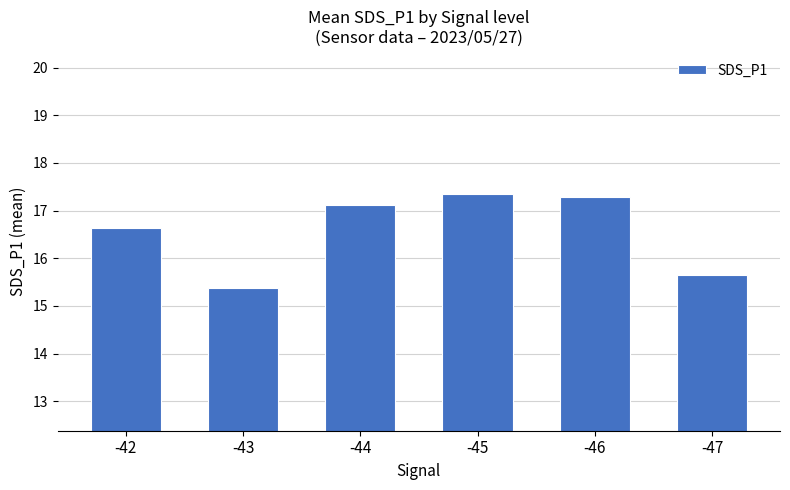

What is the sum of all values?

99.4